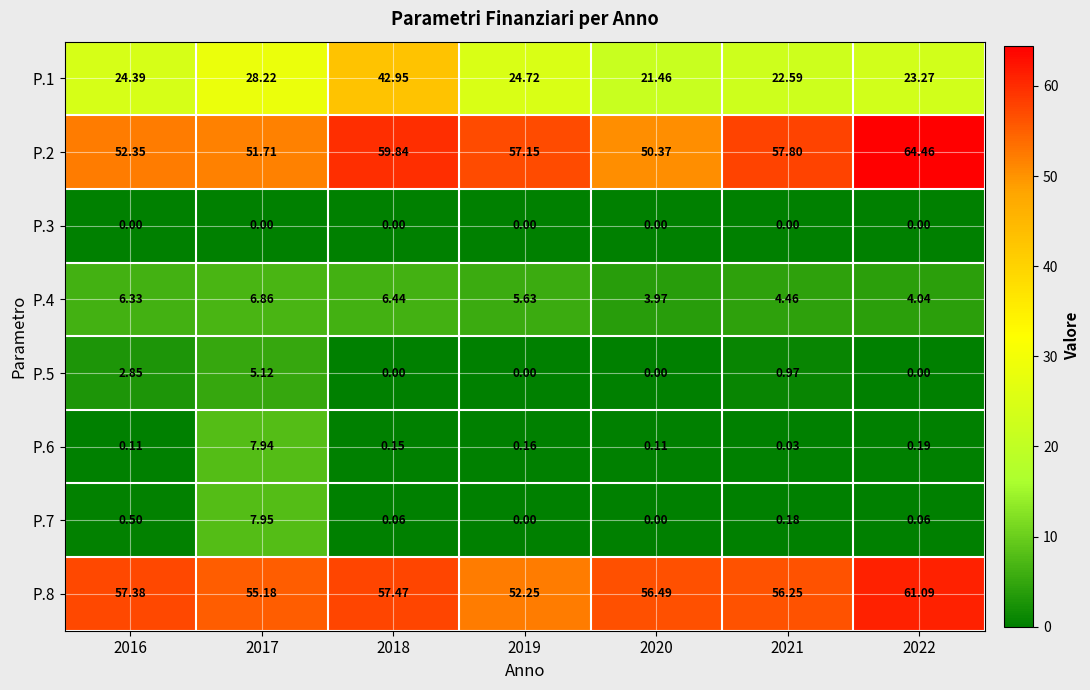

At 2021, list the series in order from smallest to largest.

P.3, P.6, P.7, P.5, P.4, P.1, P.8, P.2